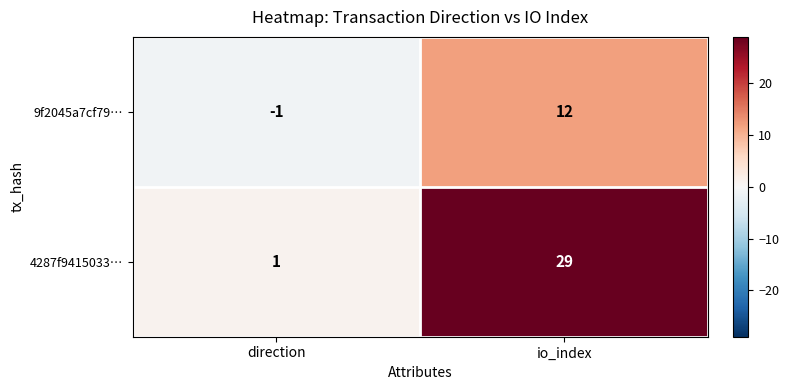

Which series has the largest total across all categories?

4287f9415033…